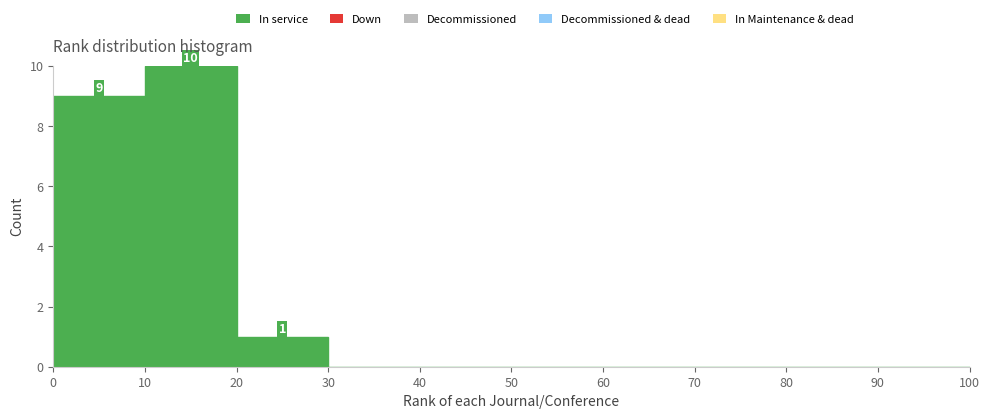

Over which range of the x-axis is the bar tallest?

10 to 20